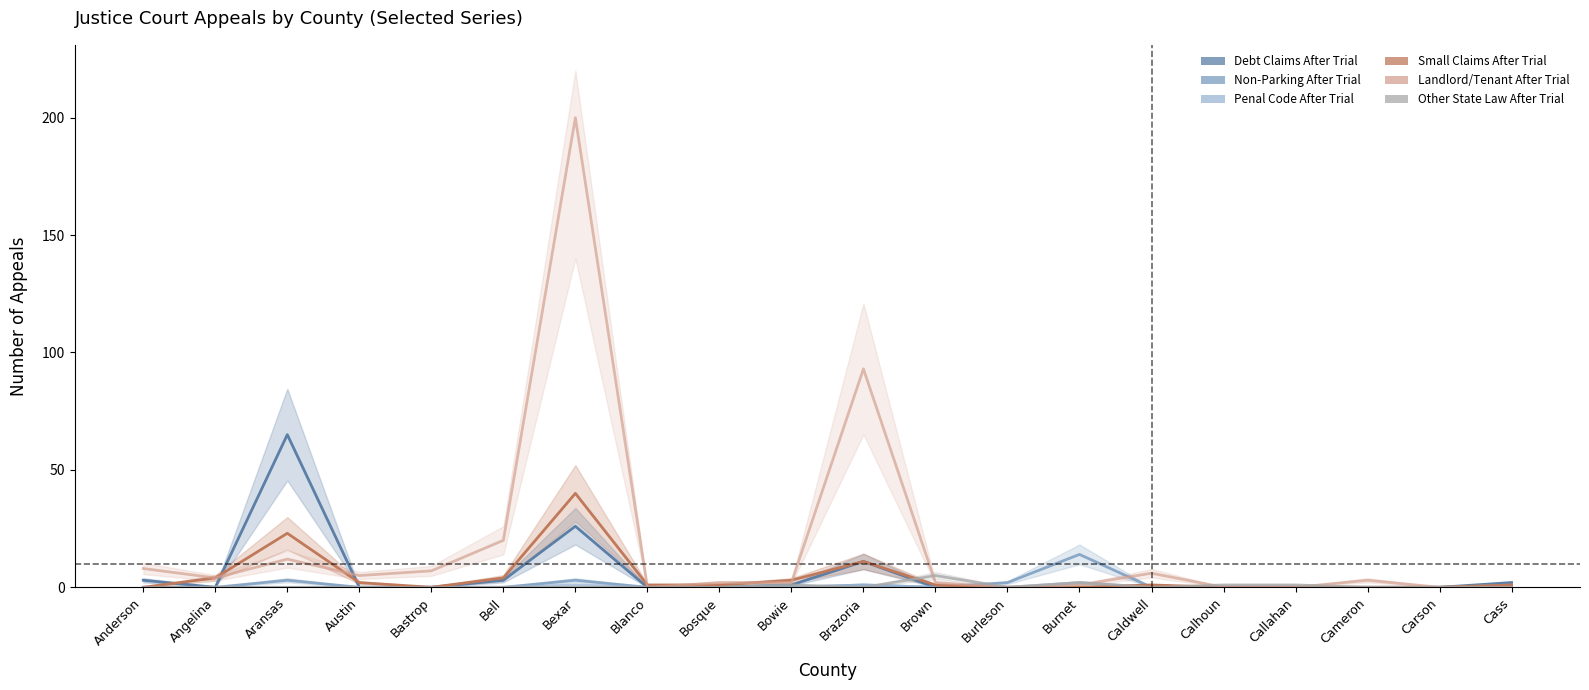

After their last crossing, which series has the higher values: Debt Claims After Trial or Other State Law After Trial?

Other State Law After Trial